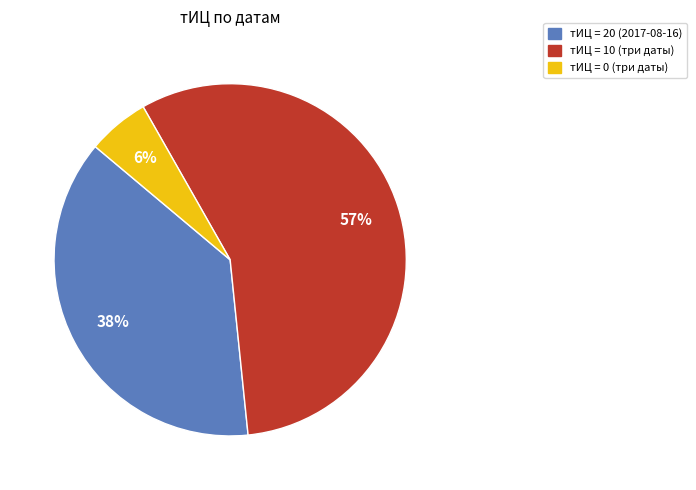

To the nearest percent, what is the average slice percentage?

33%